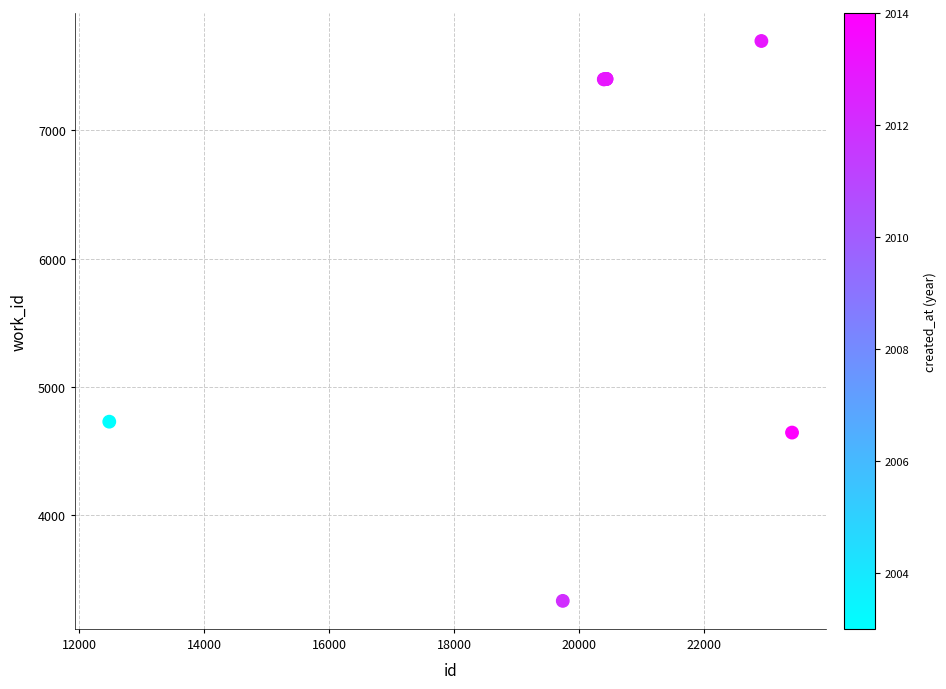

What Y value in the scatter plot is closest to 5514?

4728